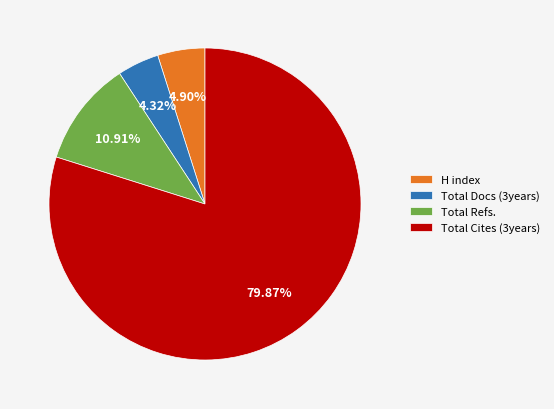

Rank the categories by value from lowest to highest.

Total Docs (3years), H index, Total Refs., Total Cites (3years)